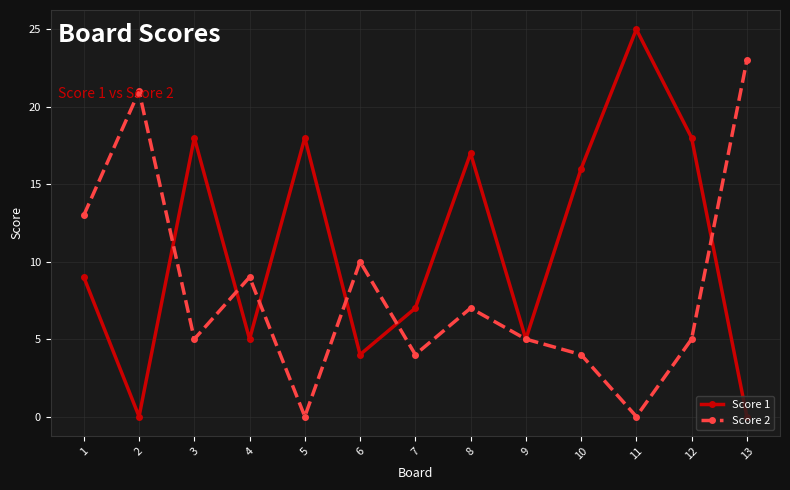

List the series in order of their overall mean, lowest first.

Score 2, Score 1